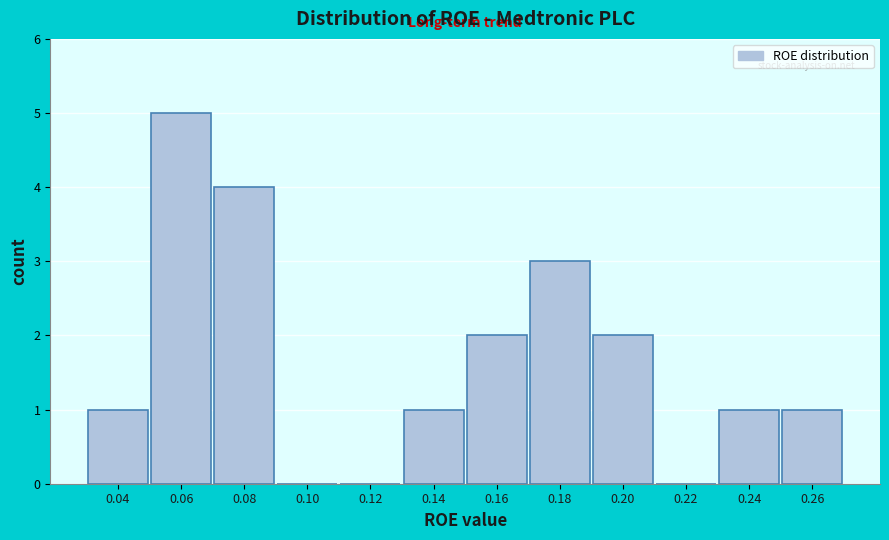

Reading left to right, extract all data points from this chart.

0.04=1	0.06=5	0.08=4	0.10=0	0.12=0	0.14=1	0.16=2	0.18=3	0.20=2	0.22=0	0.24=1	0.26=1